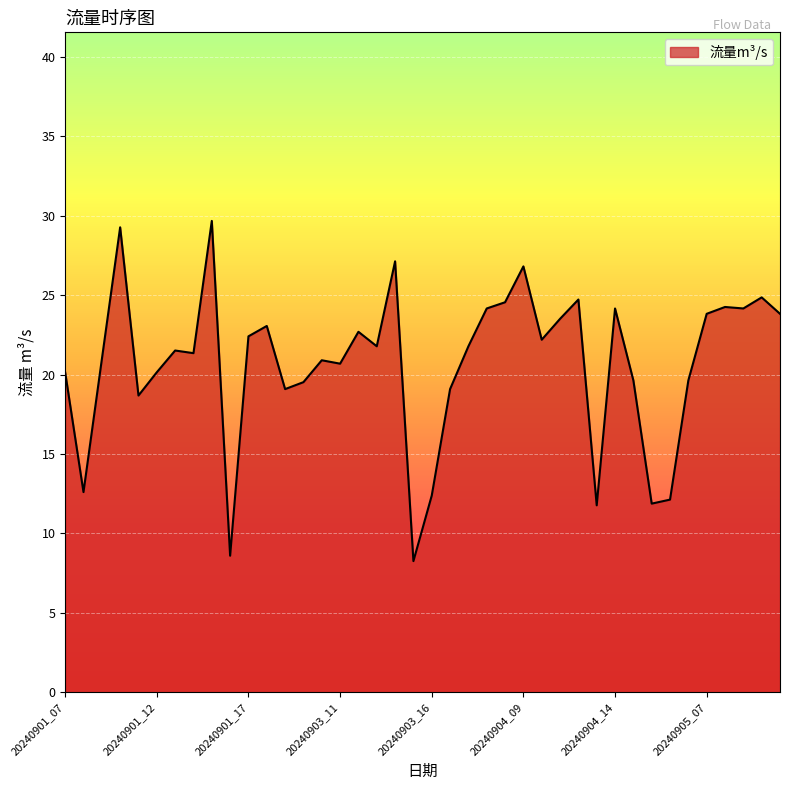

What is the difference between the maximum and minimum values?

21.4